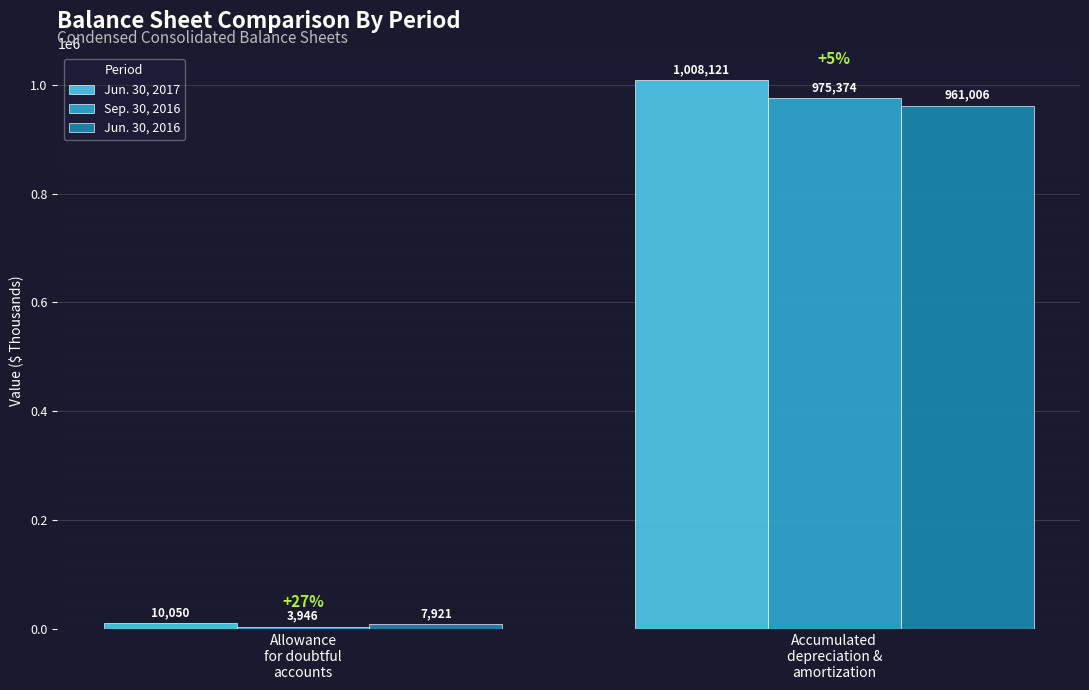

Which series changed the most between Allowance
for doubtful
accounts and Accumulated
depreciation &
amortization?

Jun. 30, 2017